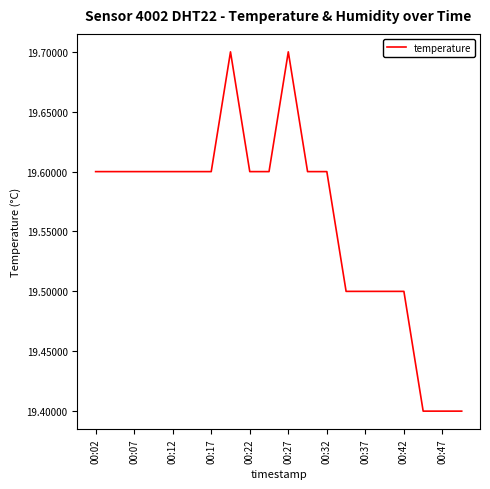

What is the smallest value displayed?

19.4